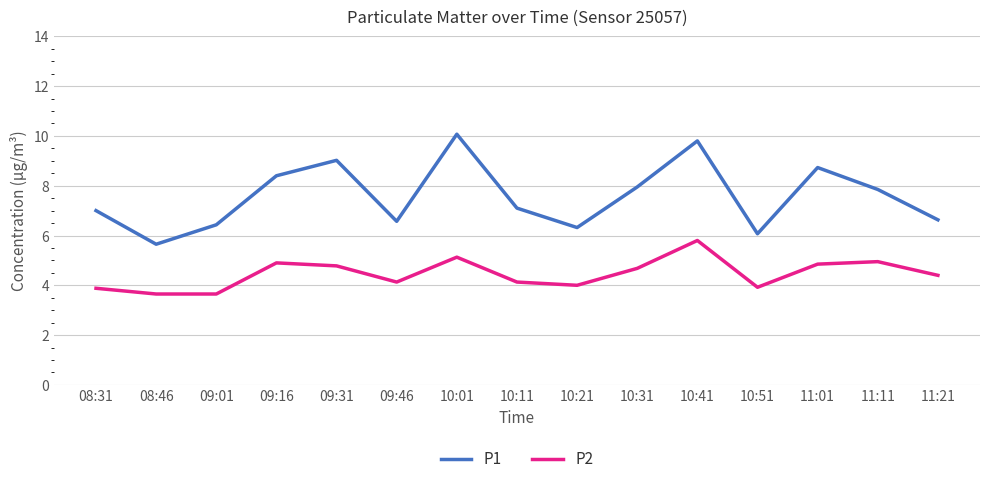

Rank the series by their maximum value, from lowest to highest.

P2, P1